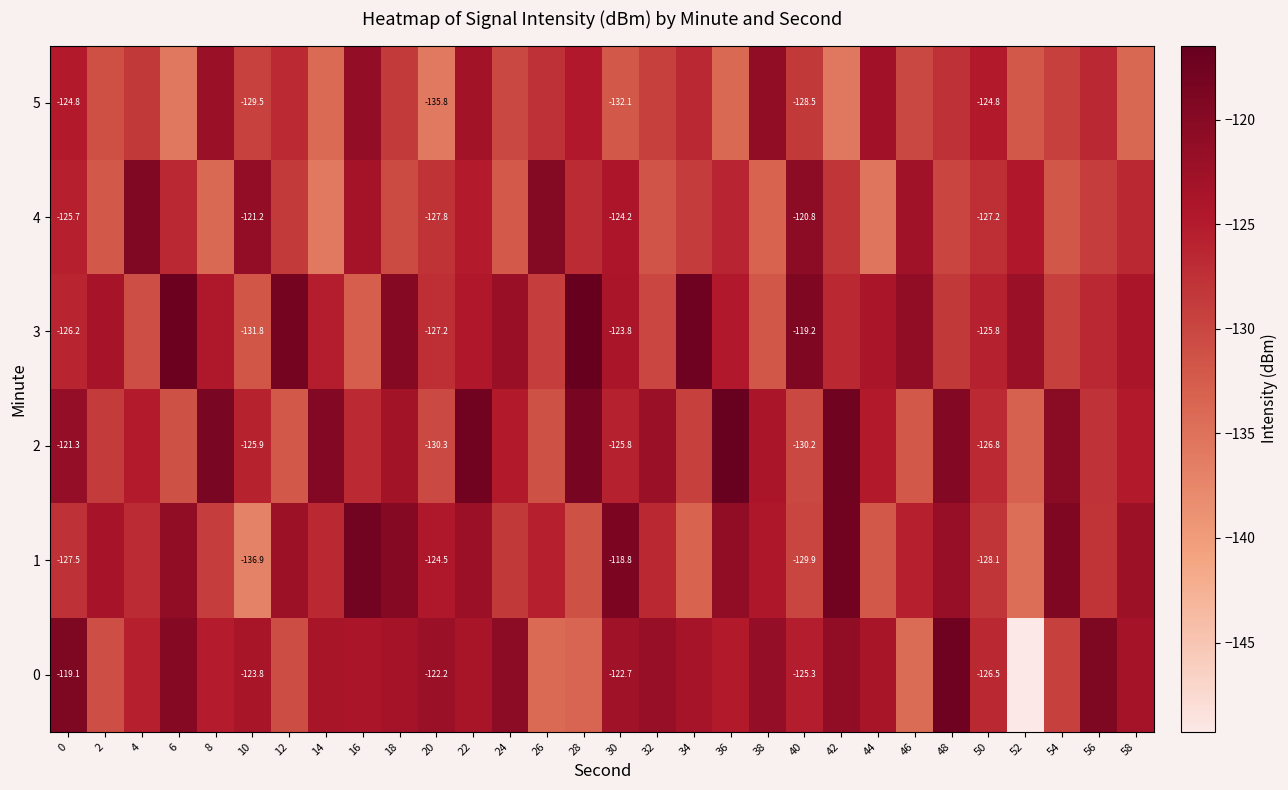

How many data points in 0 are above -123?

10